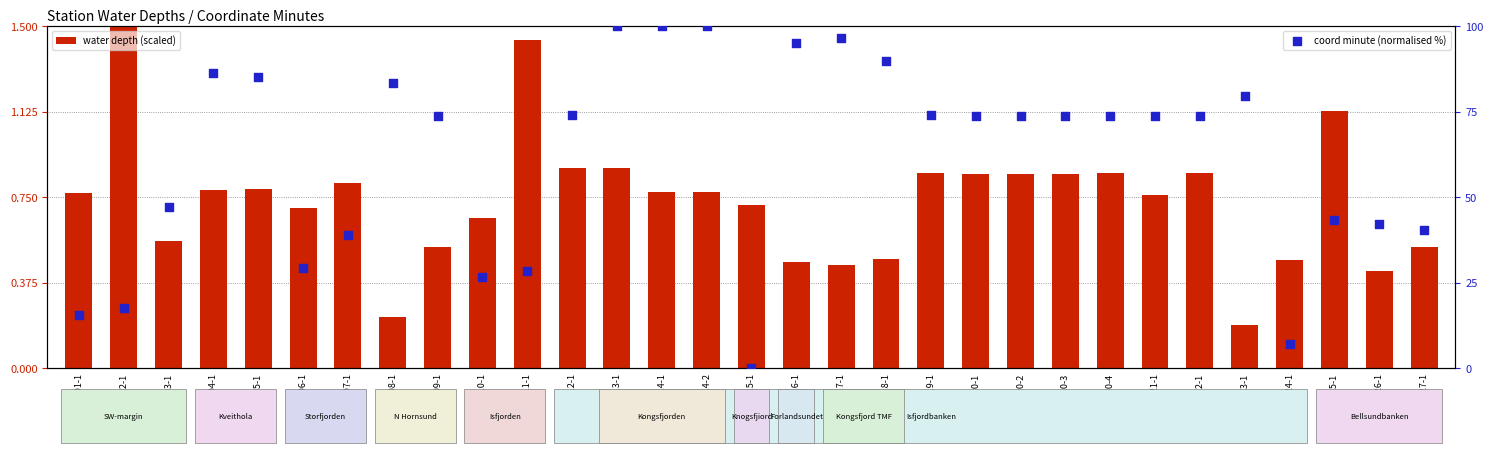

What is the total value across all series at GeoB-03-1?

47.6